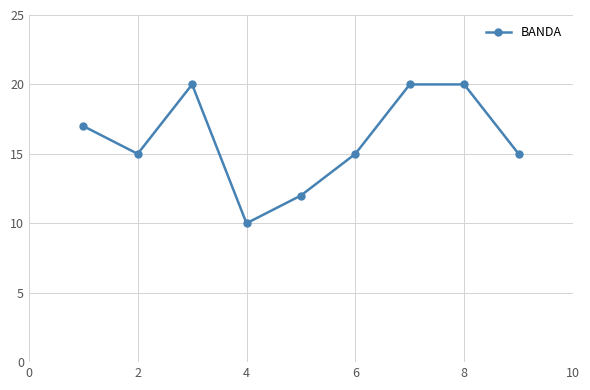

What is the difference between the maximum and minimum values?

10